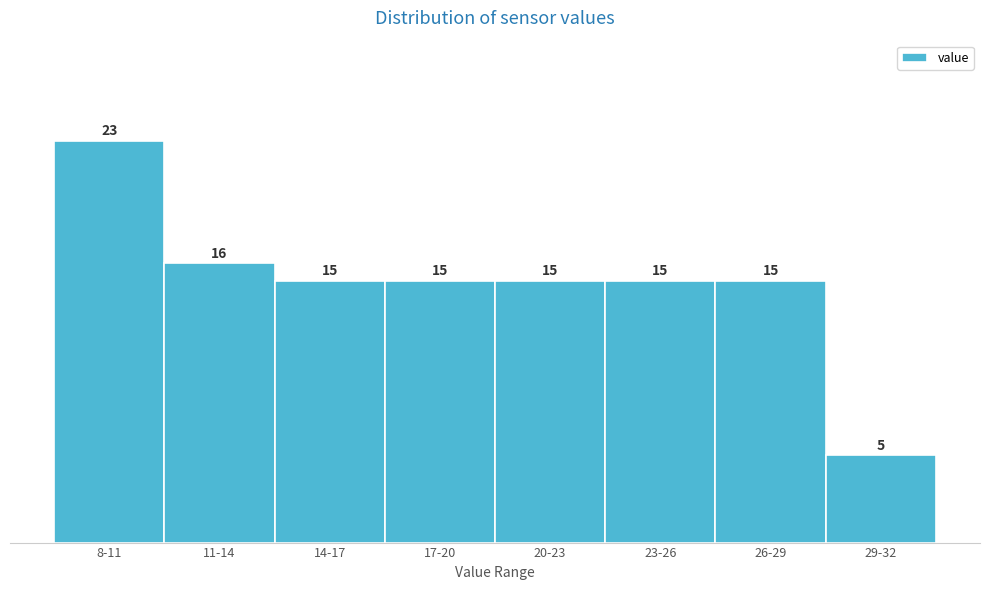

Reading right to left, transcribe all the data shown in this chart.

5	15	15	15	15	15	16	23